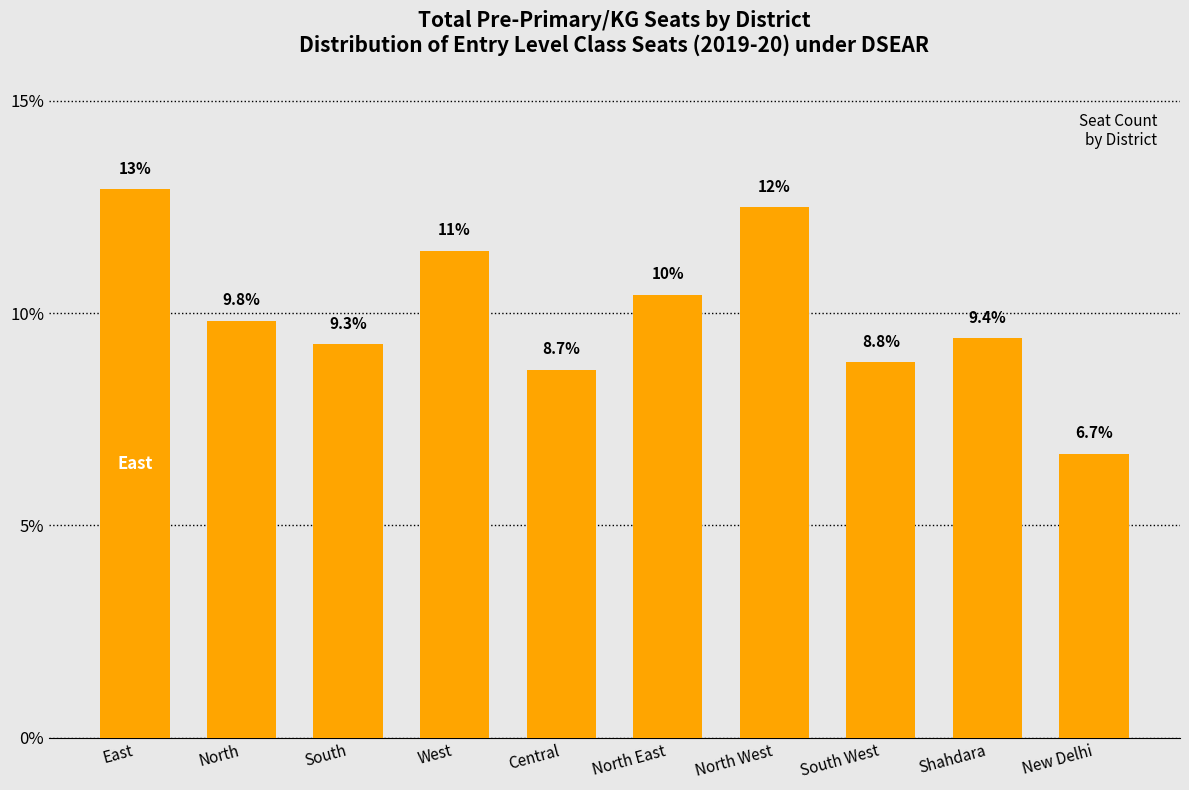

Which has a higher value, New Delhi or Shahdara?

Shahdara